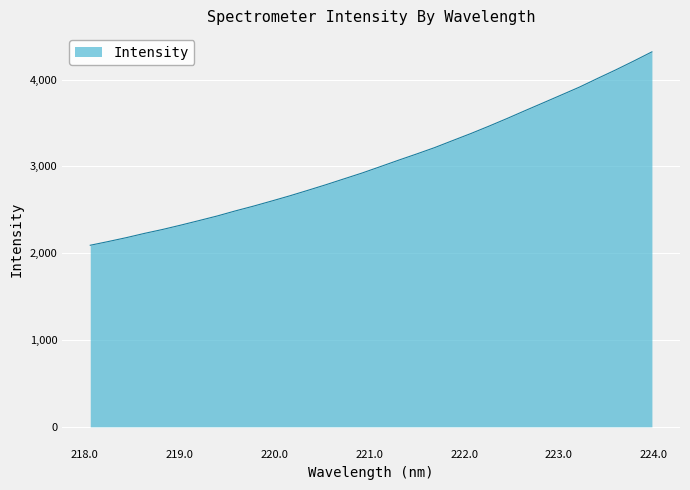

What is the average value?

3047.0